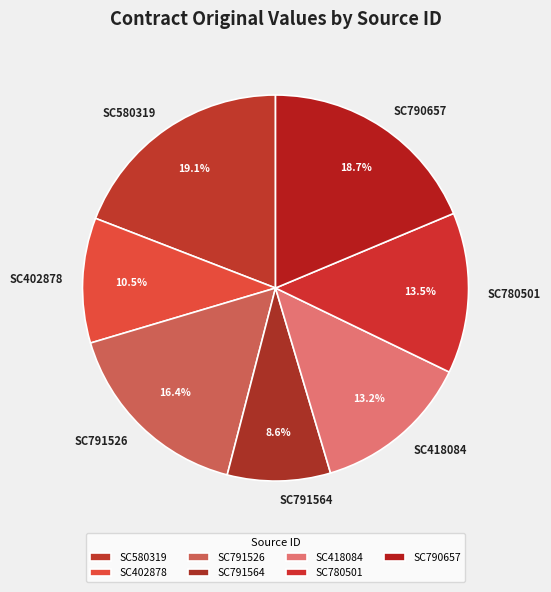

Approximately how many times larger is the value at SC790657 compared to SC791526?

1.1